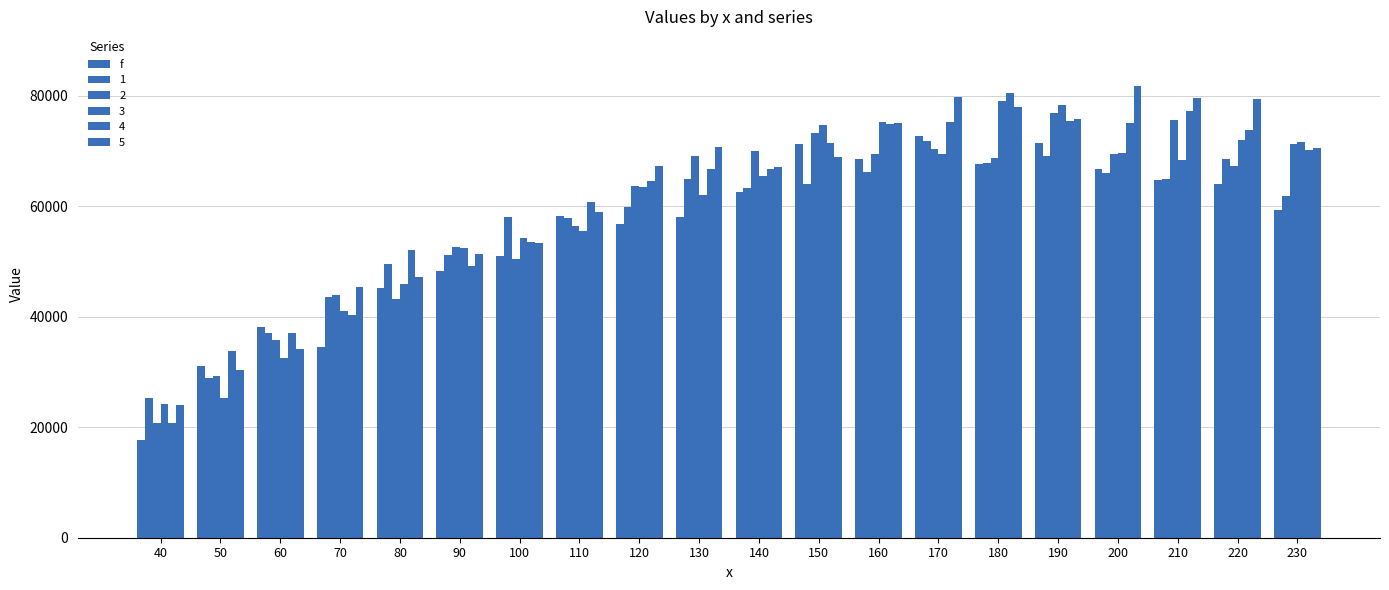

What is the minimum value shown in the chart?

17766